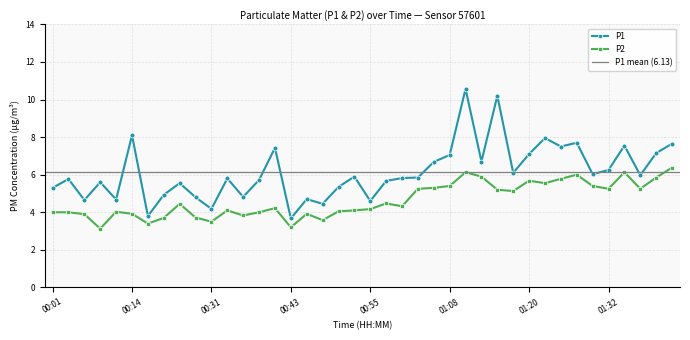

Which series has the largest range (max minus min)?

P1